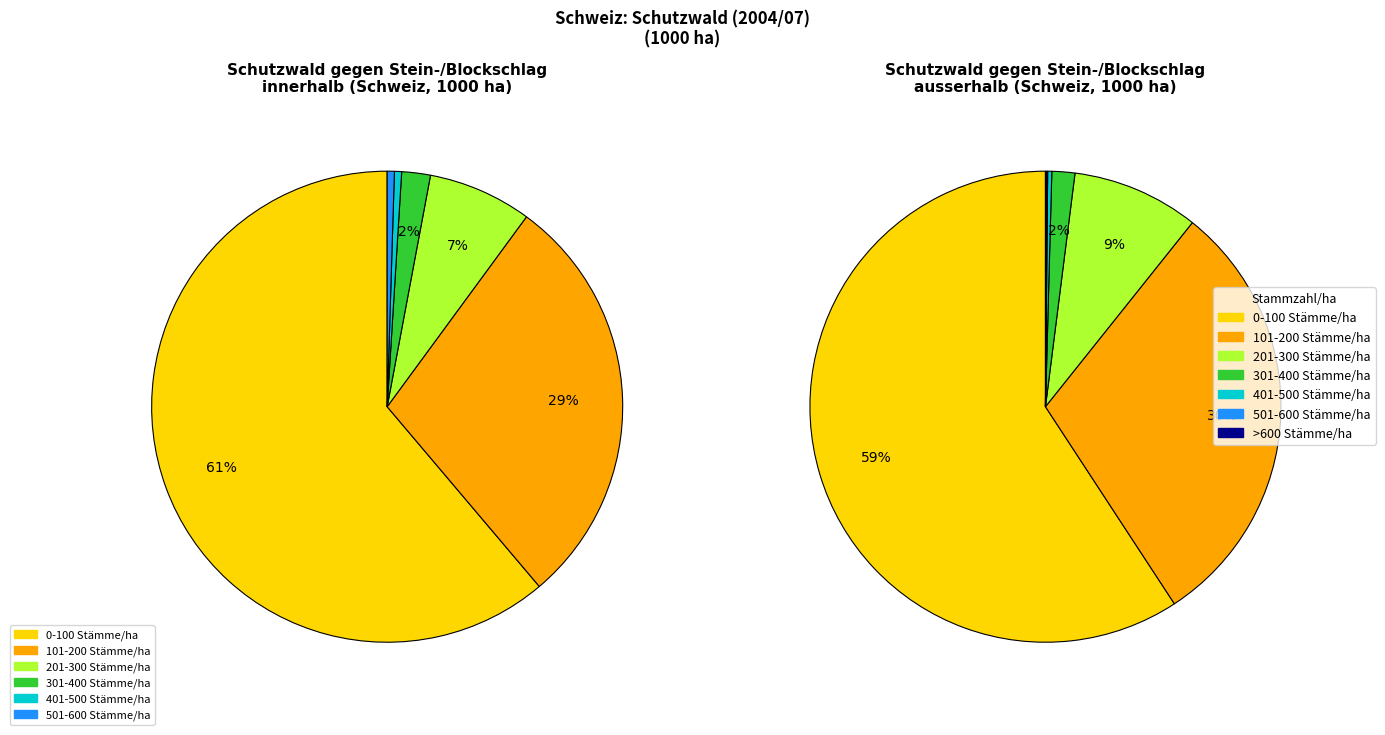

What is the smallest slice in the pie chart?

>600 Stämme/ha